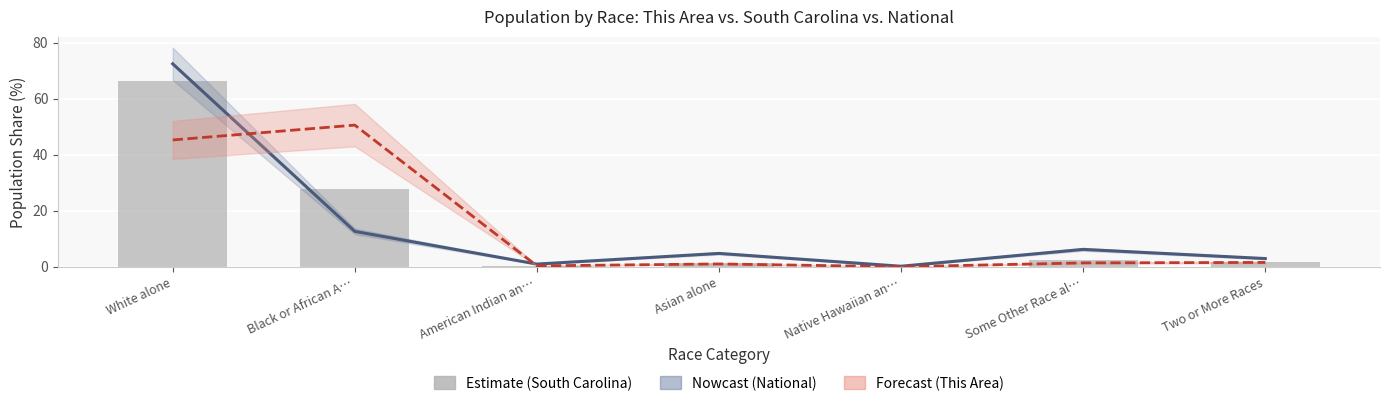

What is the label of the 3rd bar from the left?

American Indian an…